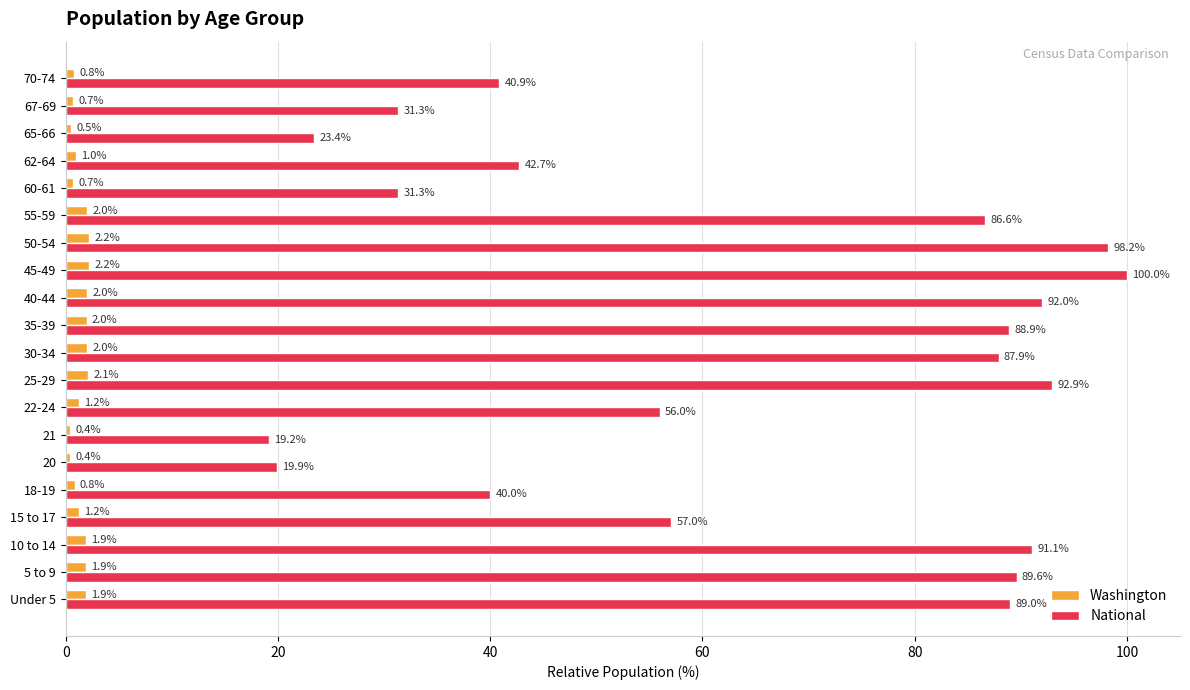

Which category has the highest value across all series?

45-49